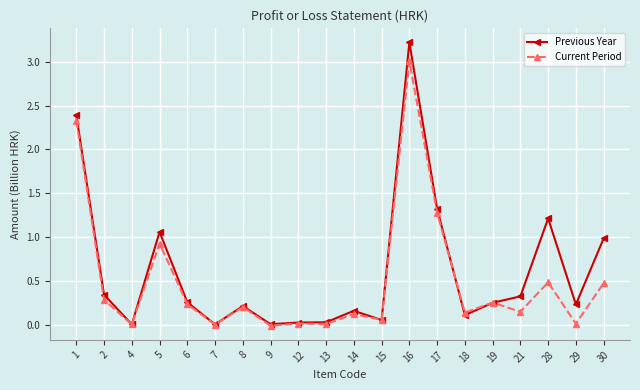

Which series changed the most between 4 and 8?

Previous Year